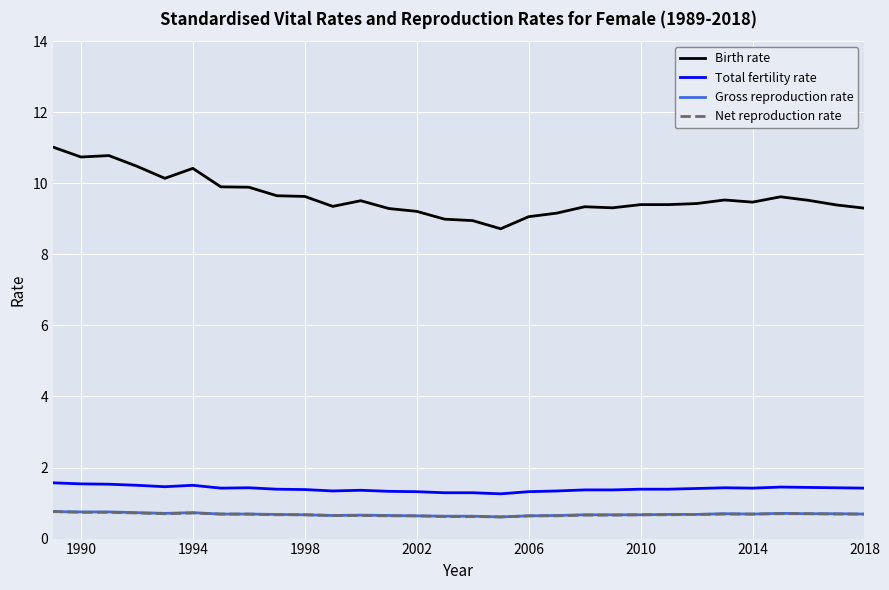

Which series has the largest range (max minus min)?

Birth rate